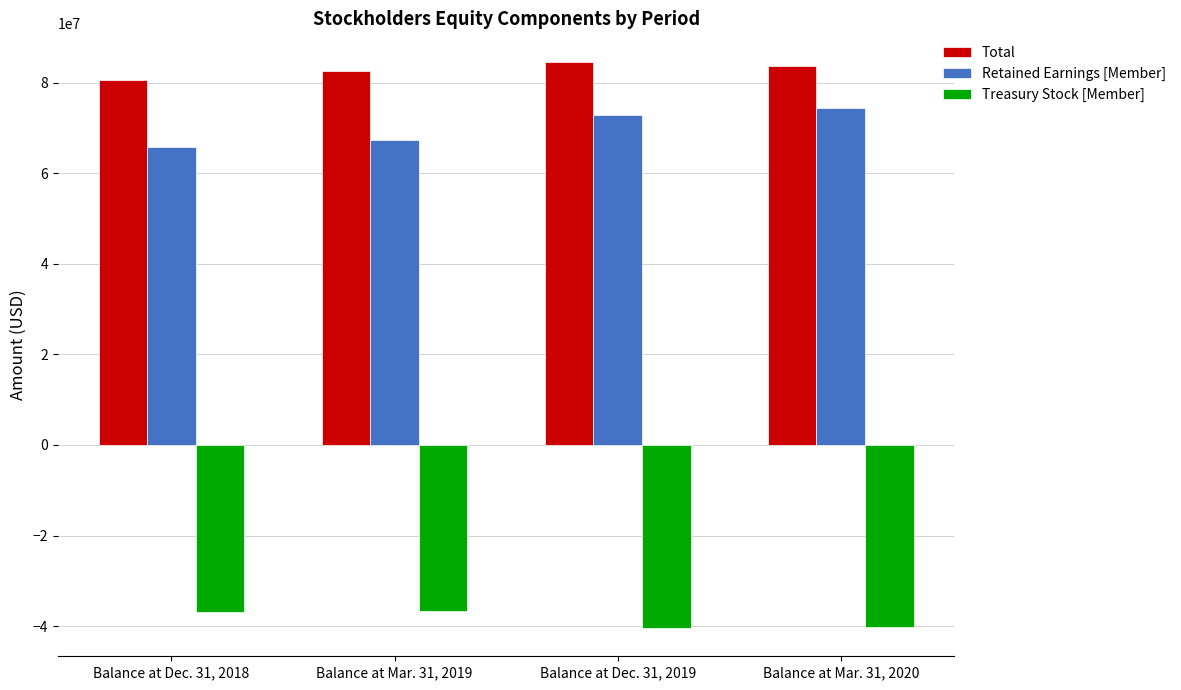

What position from the right is Balance at Mar. 31, 2020?

1